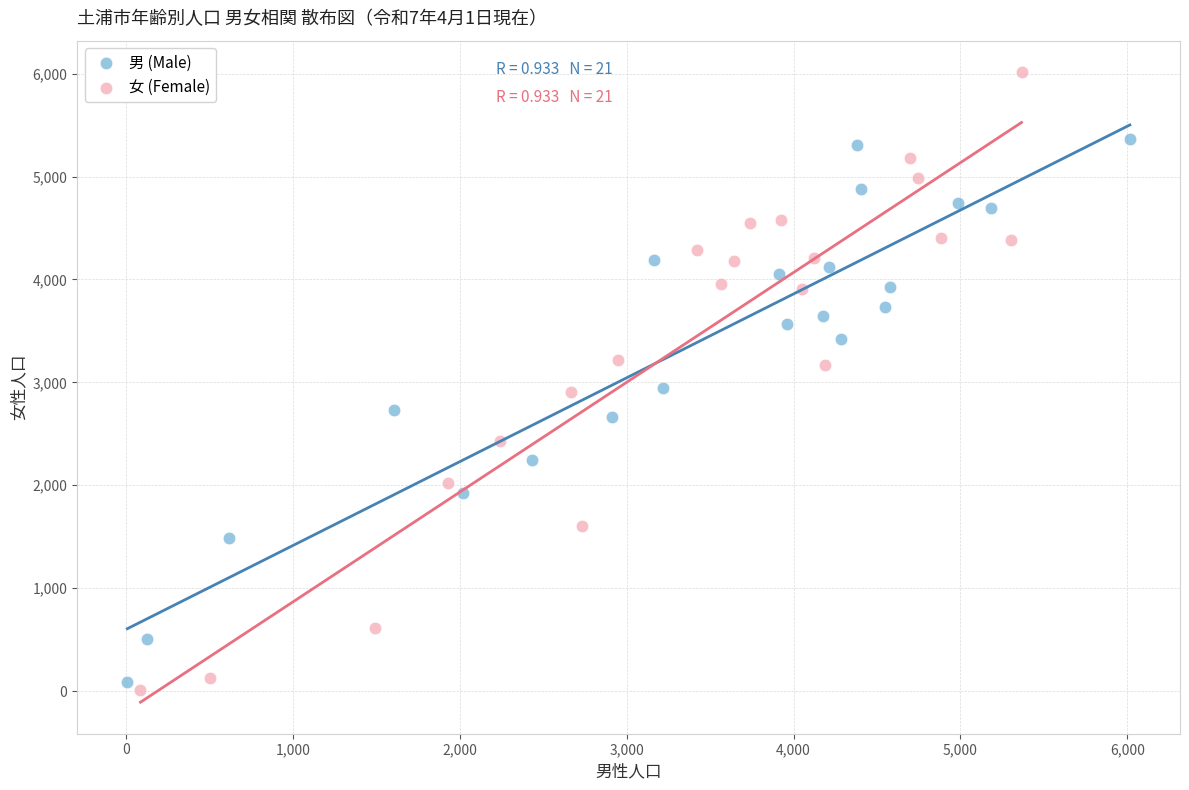

Which series has the widest spread of Y values?

女 (Female)